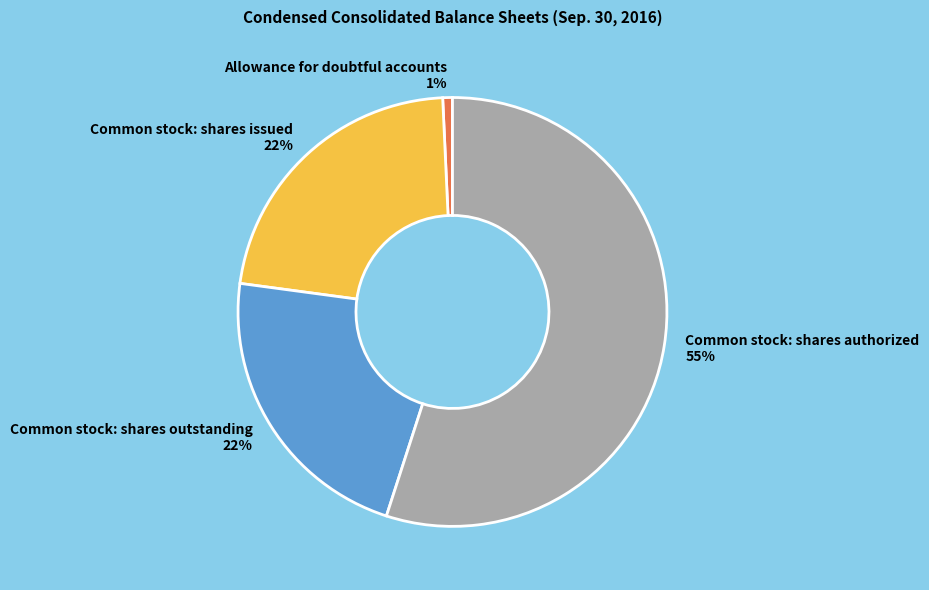

Is the sum of Common stock: shares issued and Allowance for doubtful accounts greater than half?

No